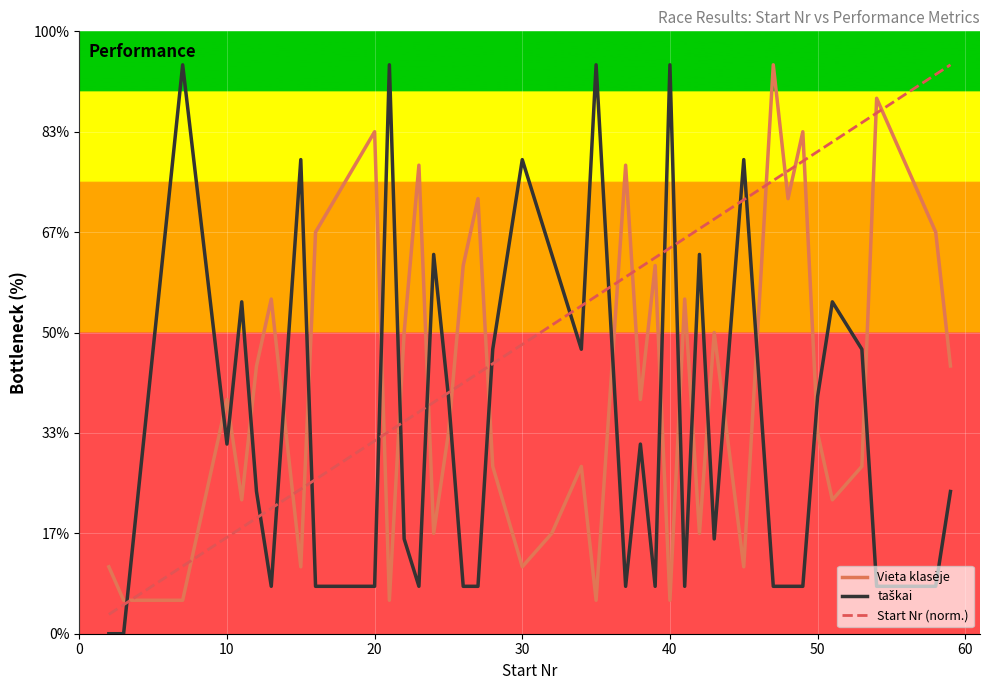

How many interior local peaks does the taškai series have?

12